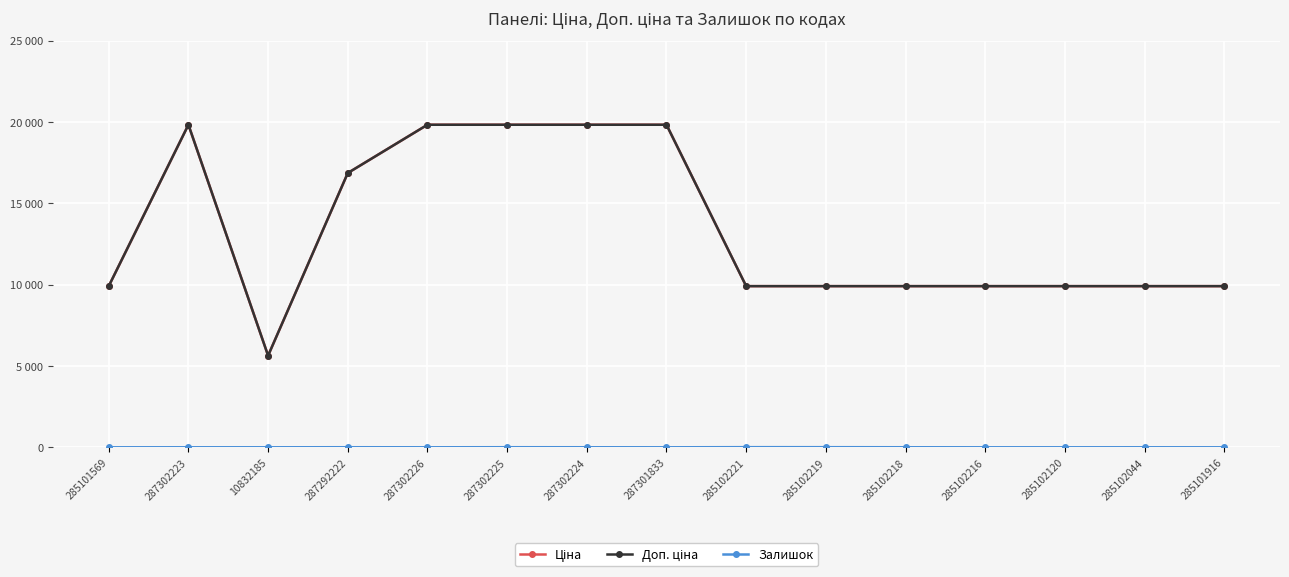

How many categories are shown in the chart?

15